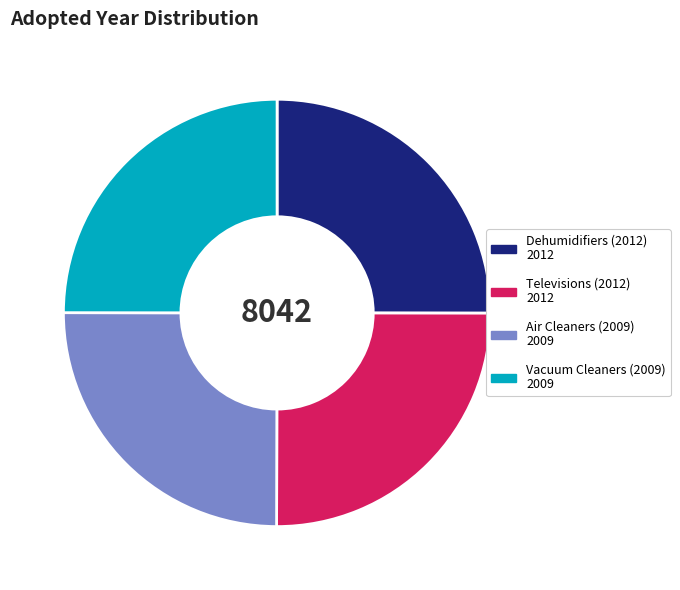

Is there a majority slice in this chart?

No